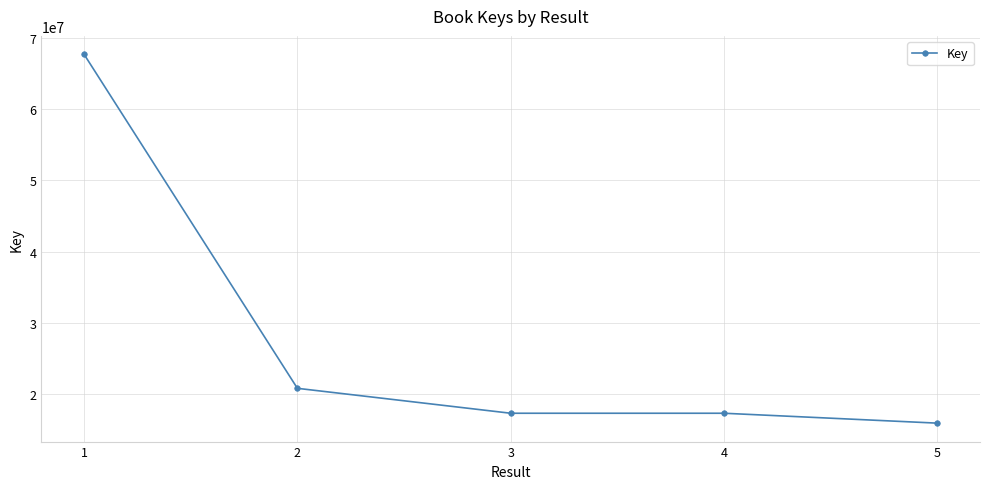

Where is the first local minimum?

3